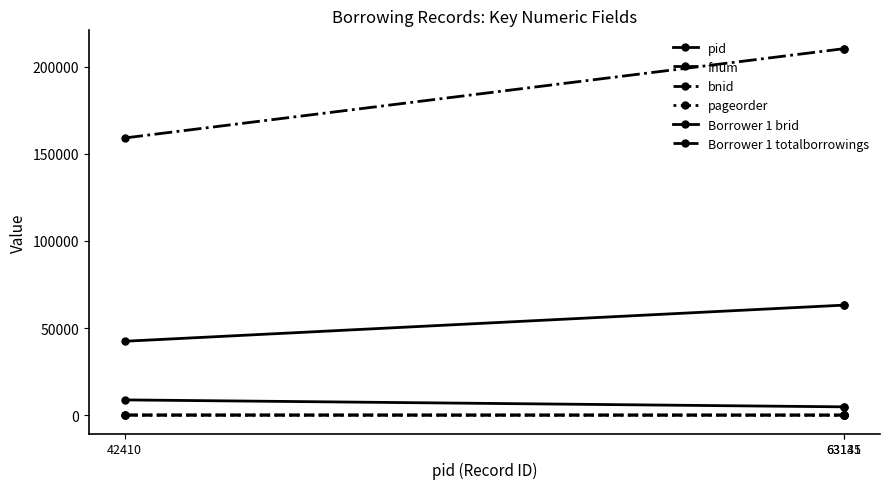

What is the sum of all pageorder values?

25